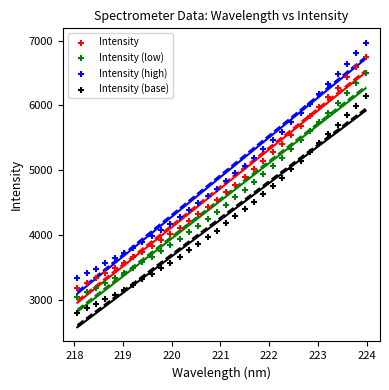

Which series contains the highest Y value?

Intensity (high)